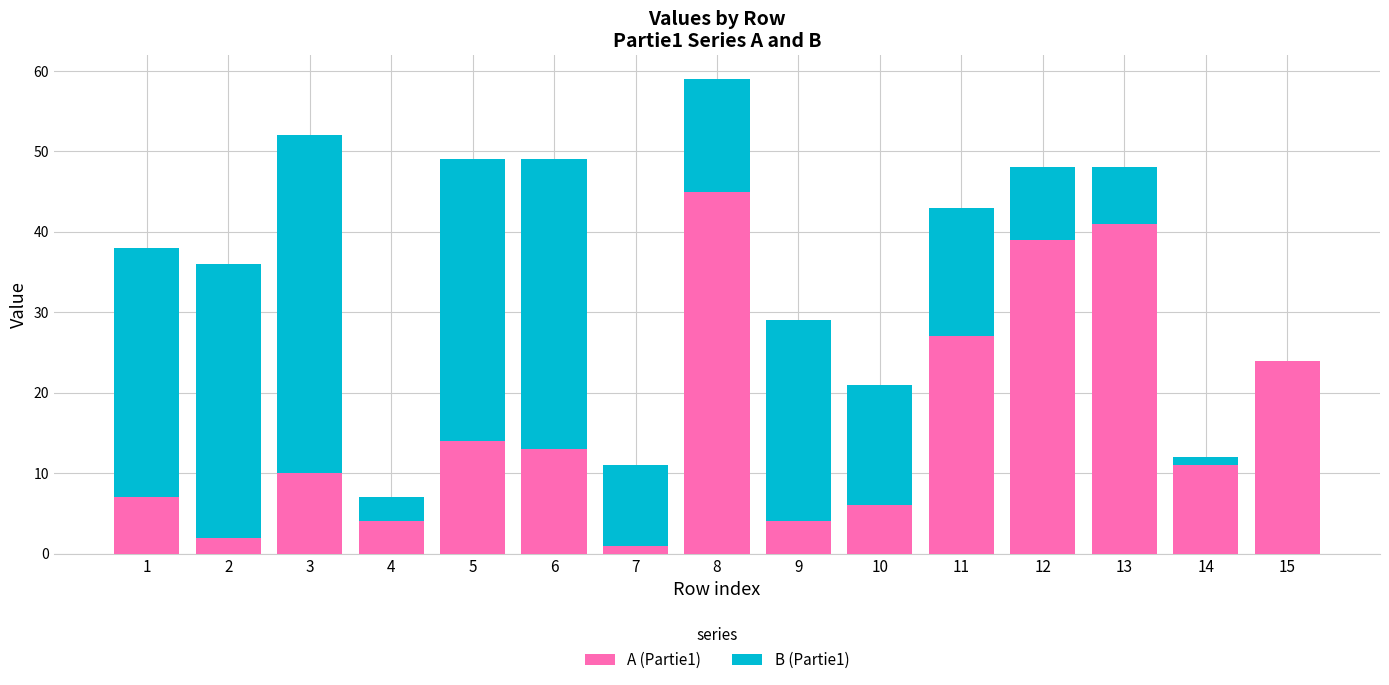

True or false: A (Partie1) has a value of 11 at 13.

False